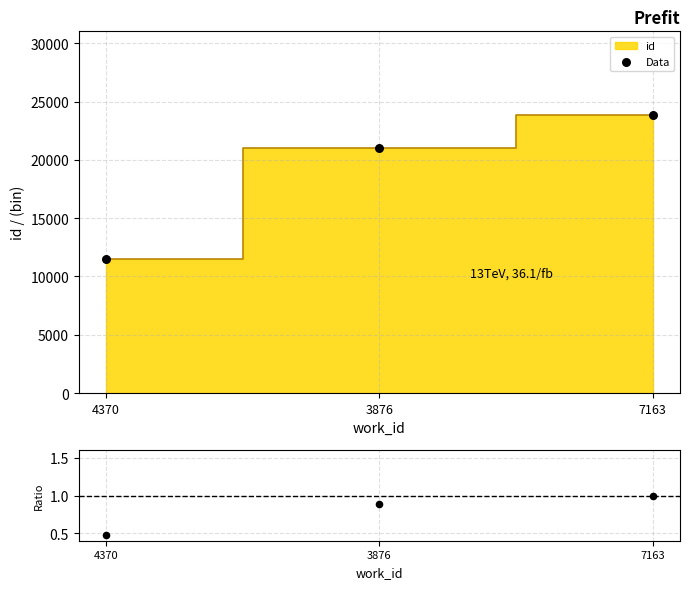

Between 7163 and 3876, which is larger?

7163